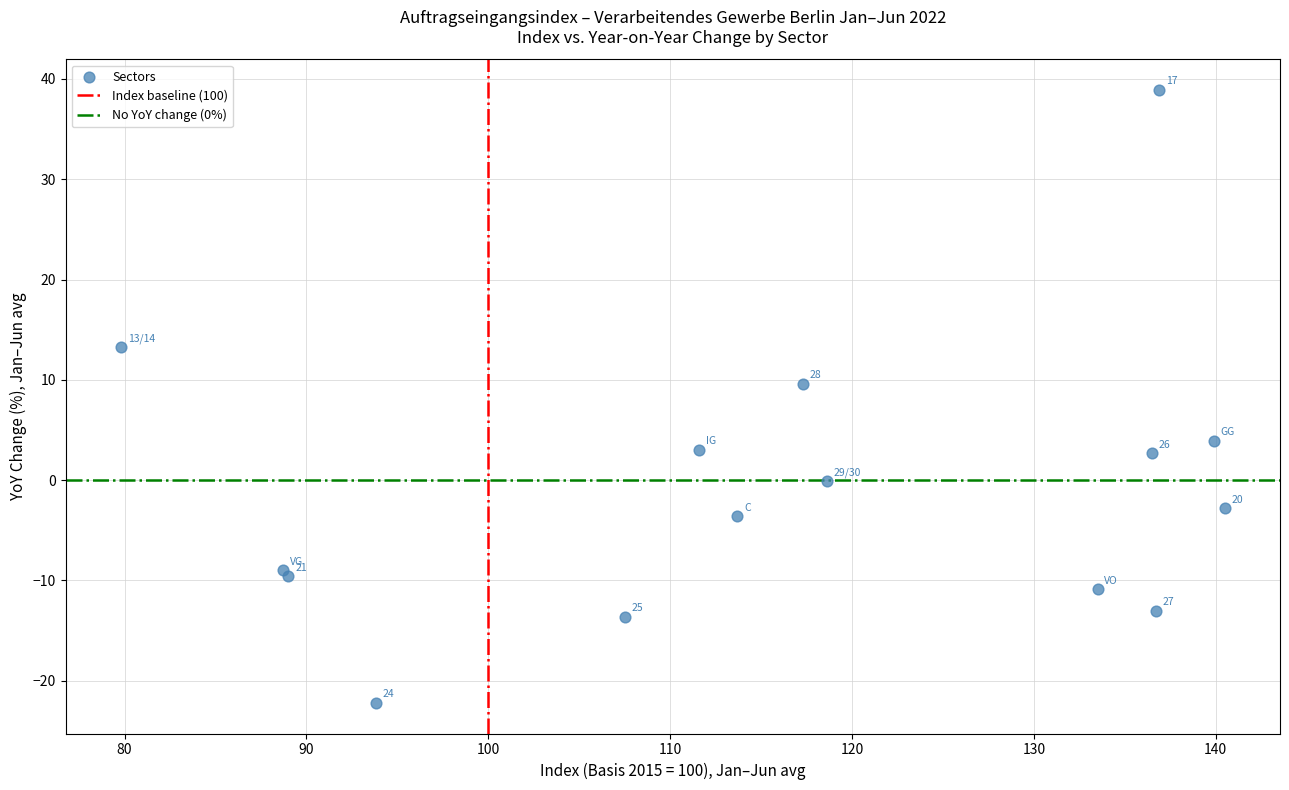

What Y value in the scatter plot is closest to 8?

9.6